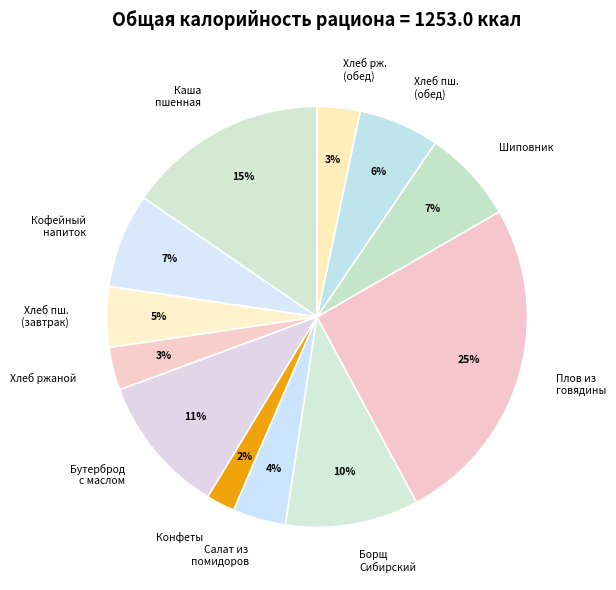

Does Плов из говядины represent more than half of the total?

No